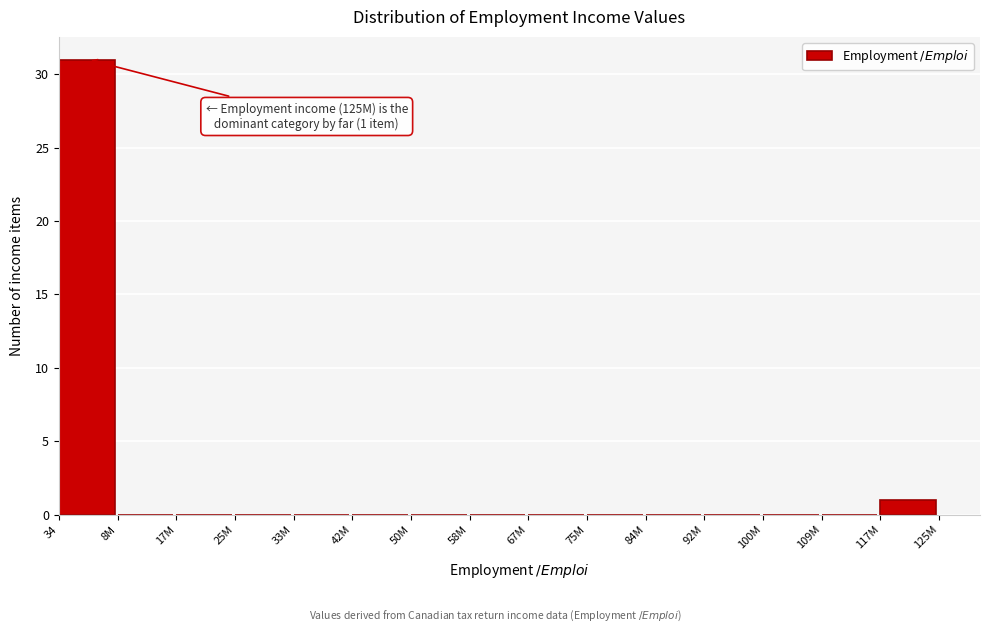

Reading left to right, list all the values displayed in this chart.

34=31	8M=0	17M=0	25M=0	33M=0	42M=0	50M=0	58M=0	67M=0	75M=0	84M=0	92M=0	100M=0	109M=0	117M=1